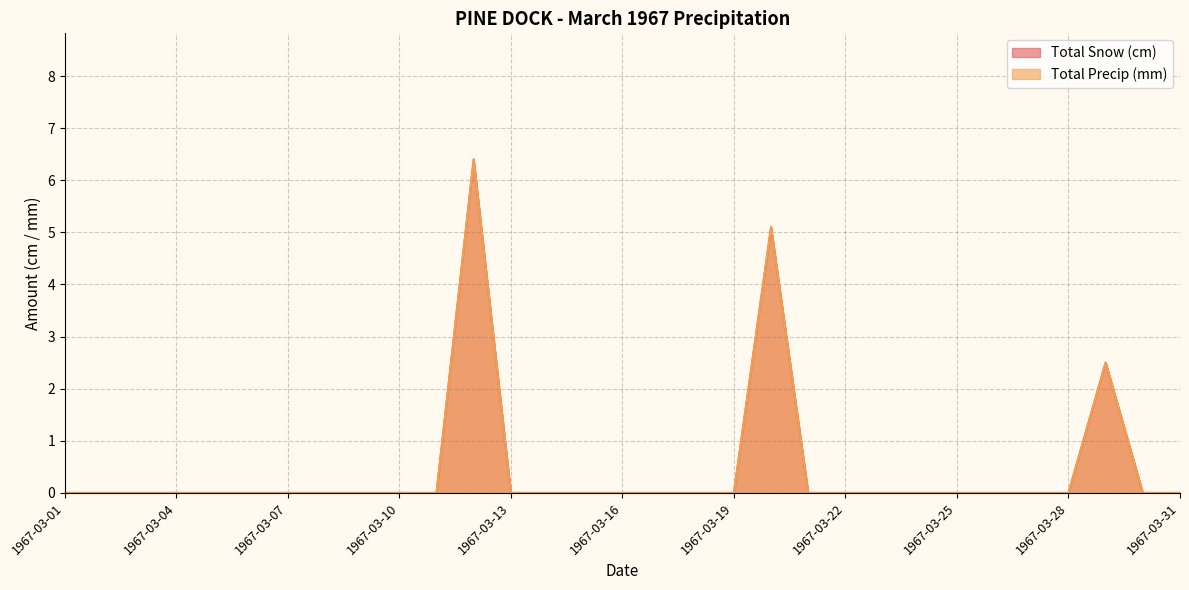

What is the maximum value for Total Snow (cm)?

6.4